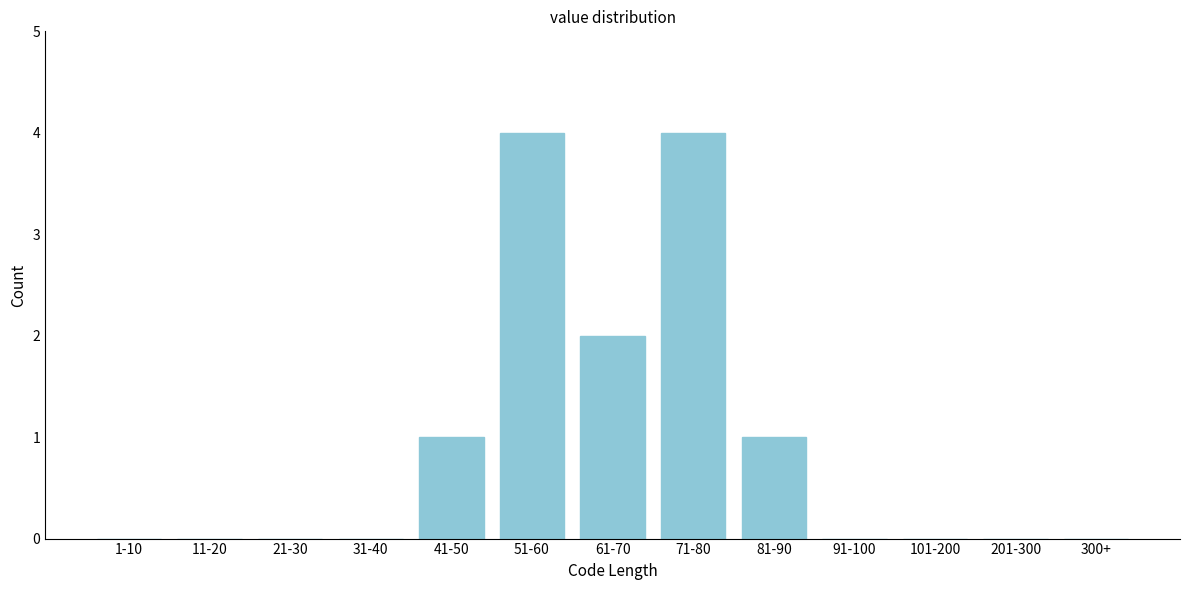

Reading left to right, extract all data points from this chart.

1-10=0	11-20=0	21-30=0	31-40=0	41-50=1	51-60=4	61-70=2	71-80=4	81-90=1	91-100=0	101-200=0	201-300=0	300+=0